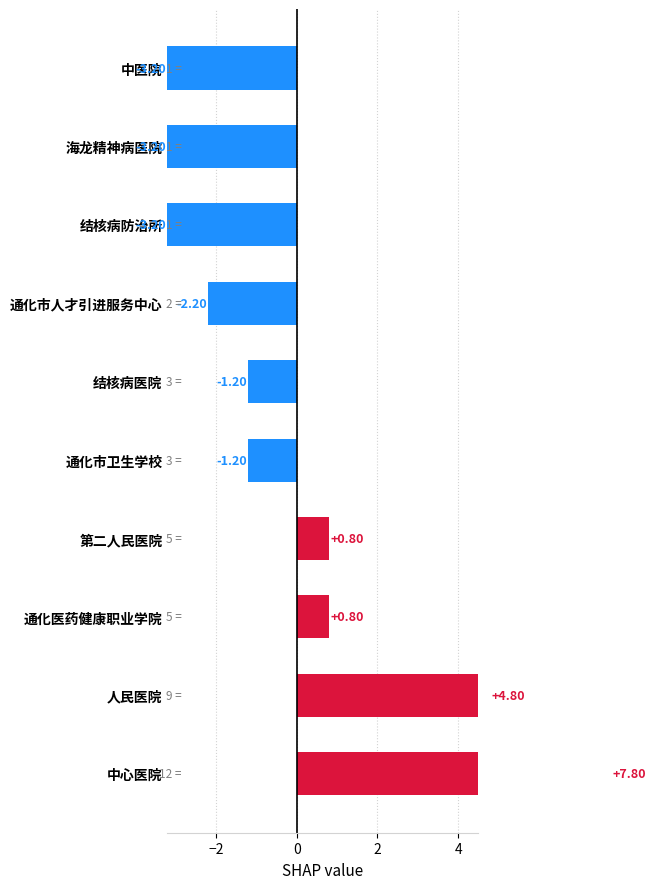

List the labels in order of value, smallest first.

结核病防治所, 海龙精神病医院, 中医院, 通化市人才引进服务中心, 通化市卫生学校, 结核病医院, 通化医药健康职业学院, 第二人民医院, 人民医院, 中心医院